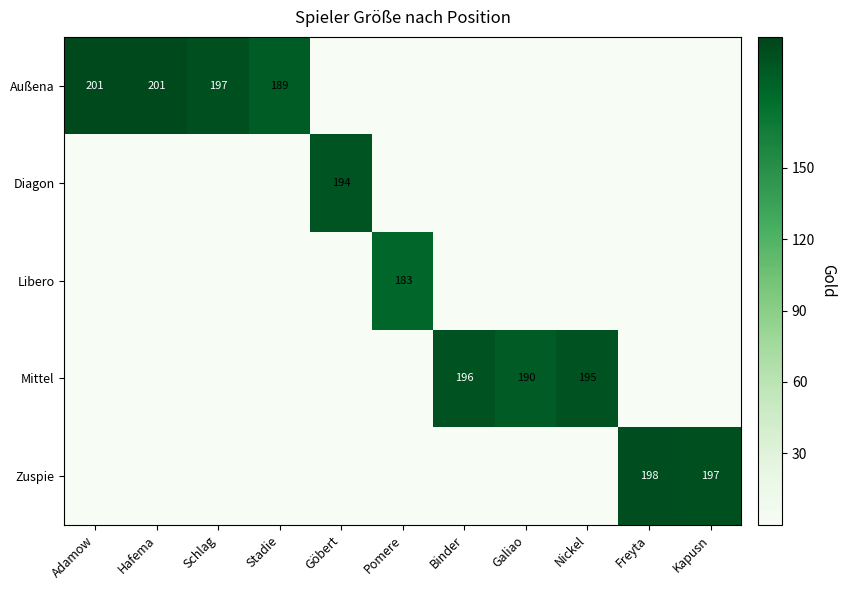

Count the number of categories in the chart.

11